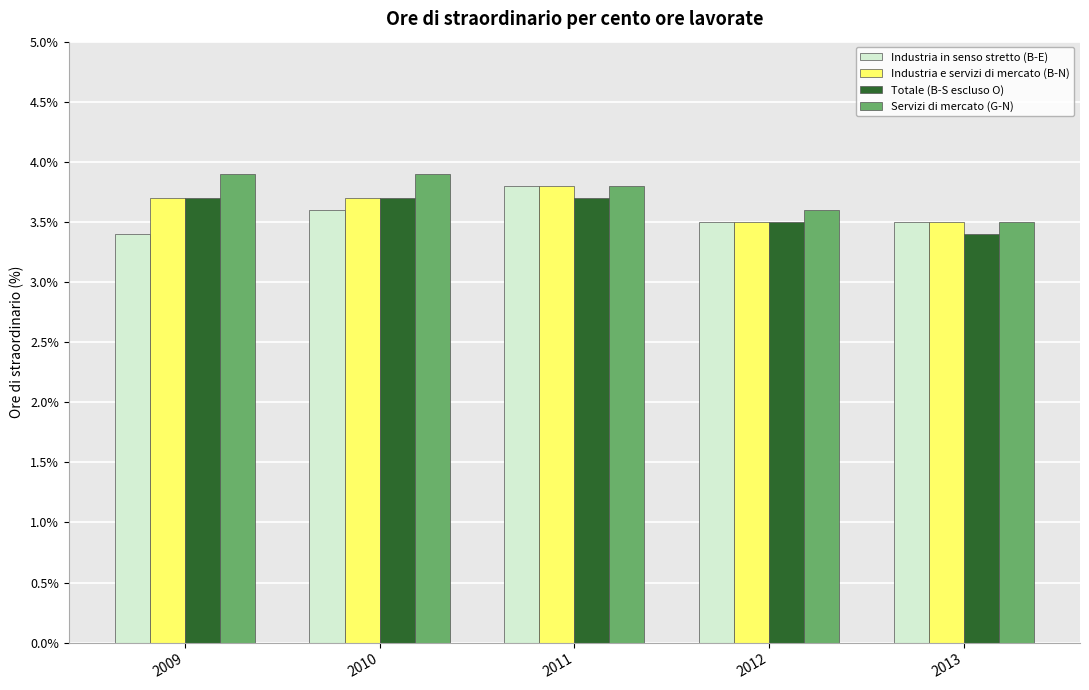

What is the maximum value for Servizi di mercato (G-N)?

3.9